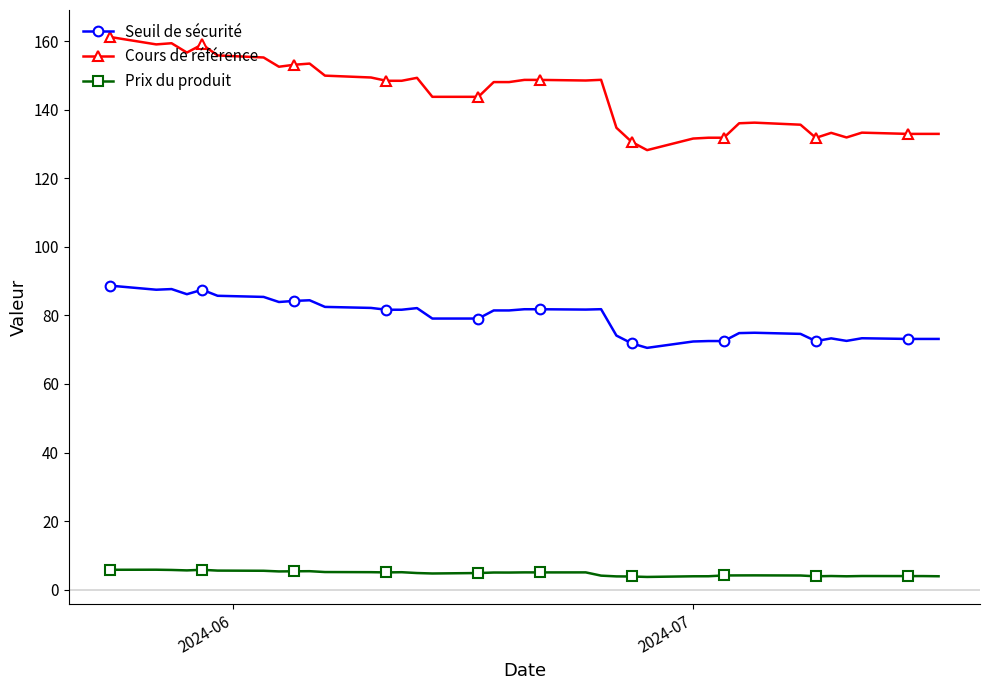

What is the maximum value shown in the chart?

161.3